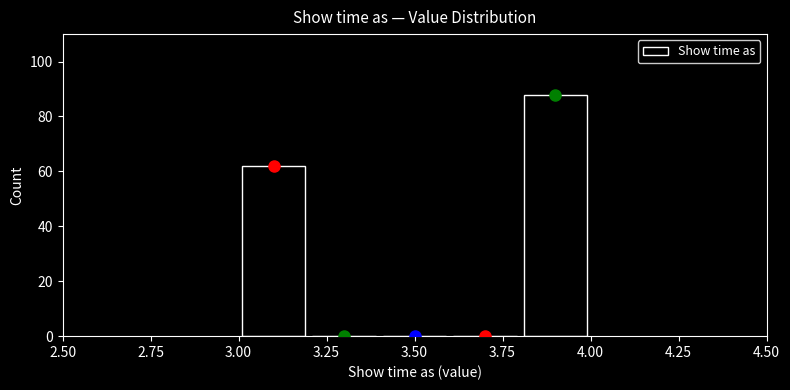

Reading left to right, list every bar in this chart as the range it spans on the x-axis followed by its height. The values are not printed on the chart, so give them approximately, as read against the axis.

3.0 to 3.2: 62
3.2 to 3.4: 0
3.4 to 3.6: 0
3.6 to 3.8: 0
3.8 to 4.0: 88